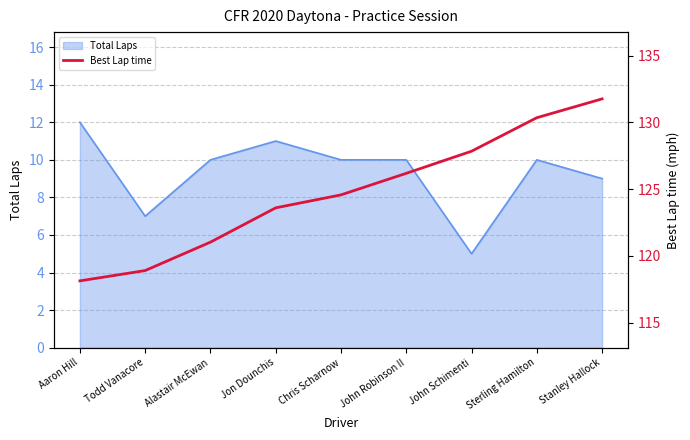

What is the label of the 8th point from the left?

Sterling Hamilton